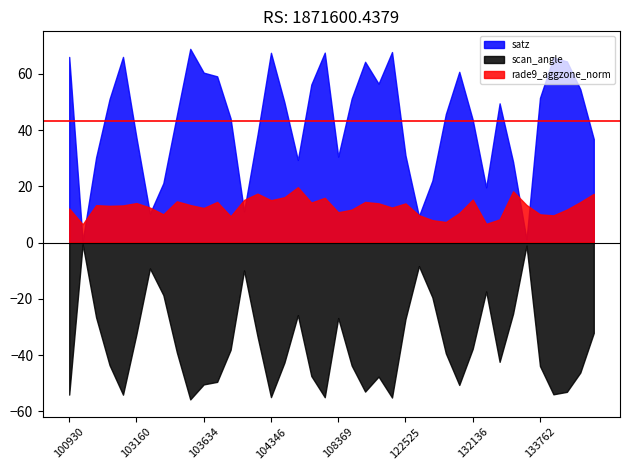

Does the chart display data point markers on the line(s)?

No